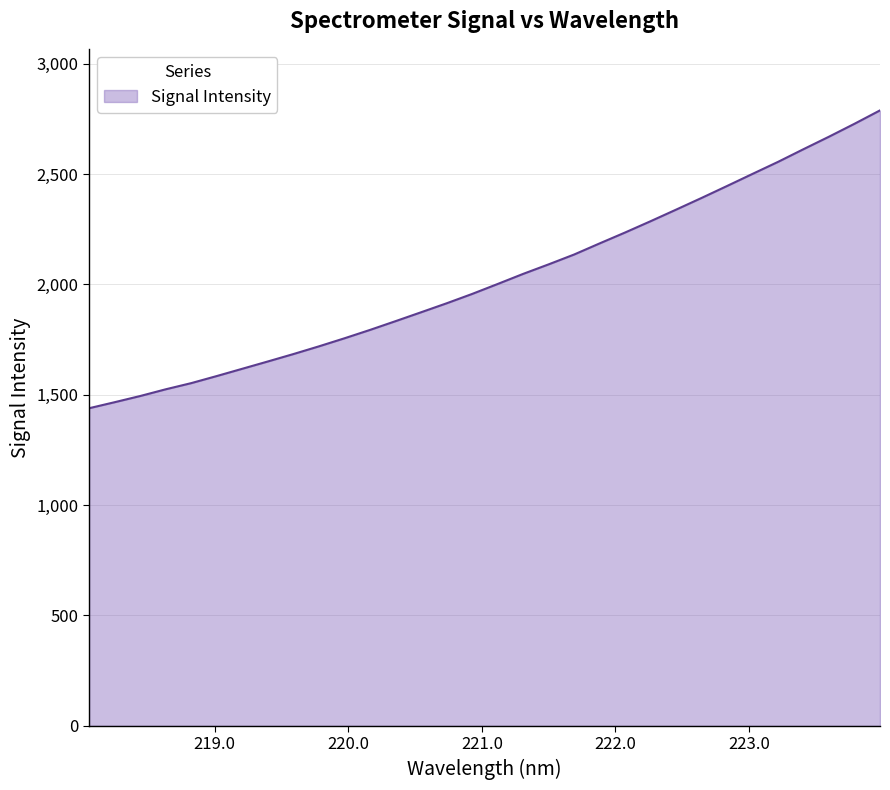

True or false: the data has more than 1 interior local peaks.

False